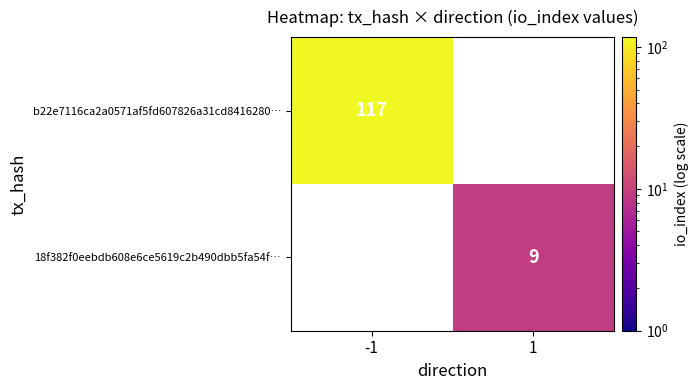

The b22e7116ca2a0571af5fd607826a31cd8416280… series shows 117 at -1. True or false?

True